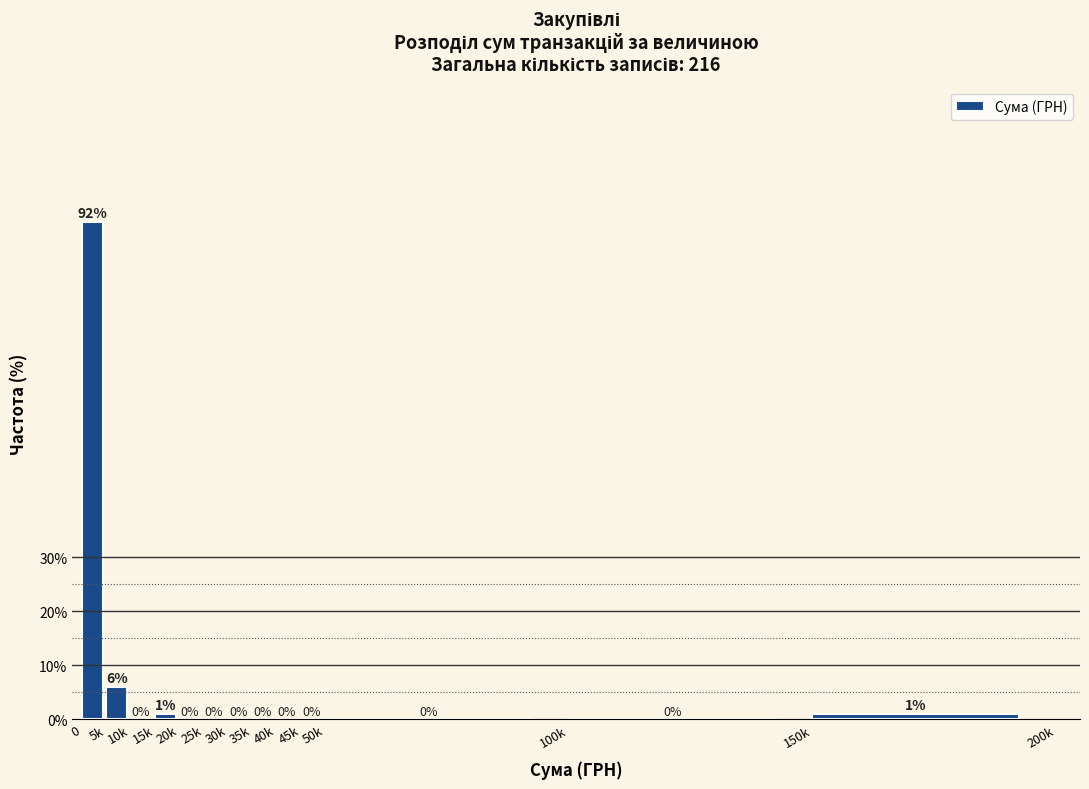

Reading right to left, list all the values displayed in this chart.

150k=1	100k=0	50k=0	45k=0	40k=0	35k=0	30k=0	25k=0	20k=0	15k=1	10k=0	5k=6	0=92